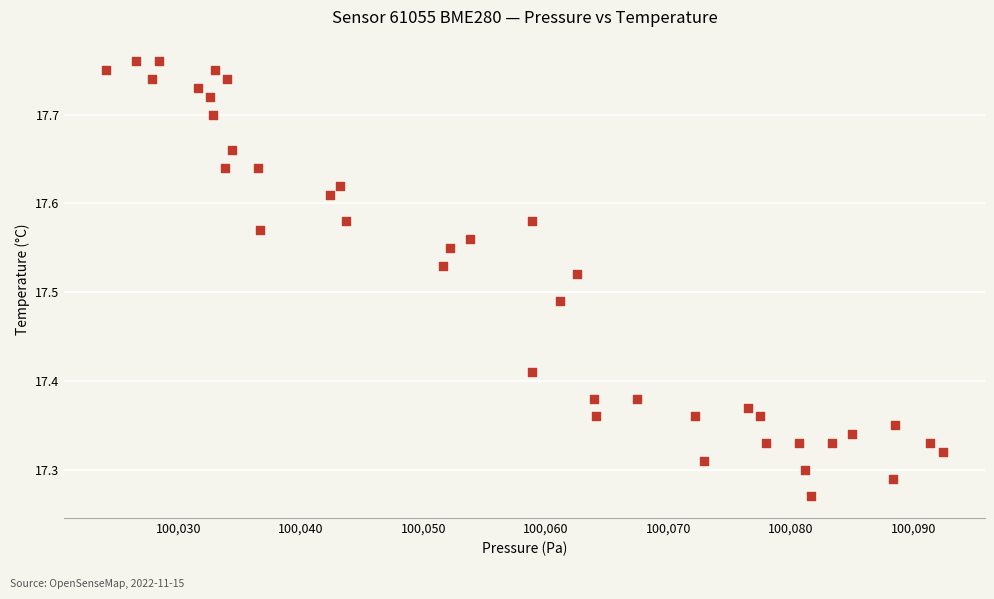

What is the range of X values (max minus min)?

68.3